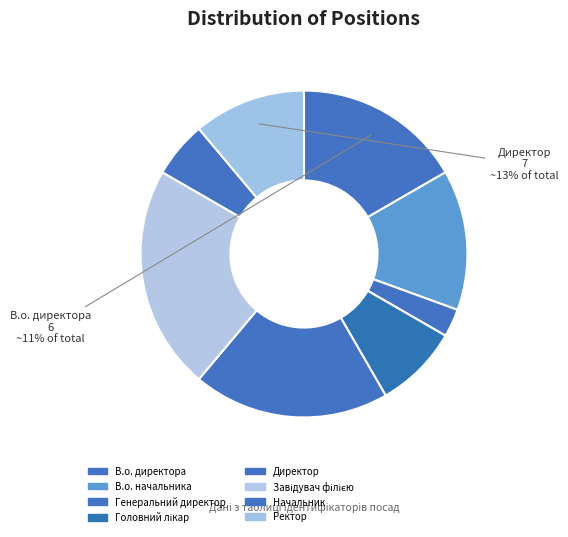

Does any single category account for the majority?

No